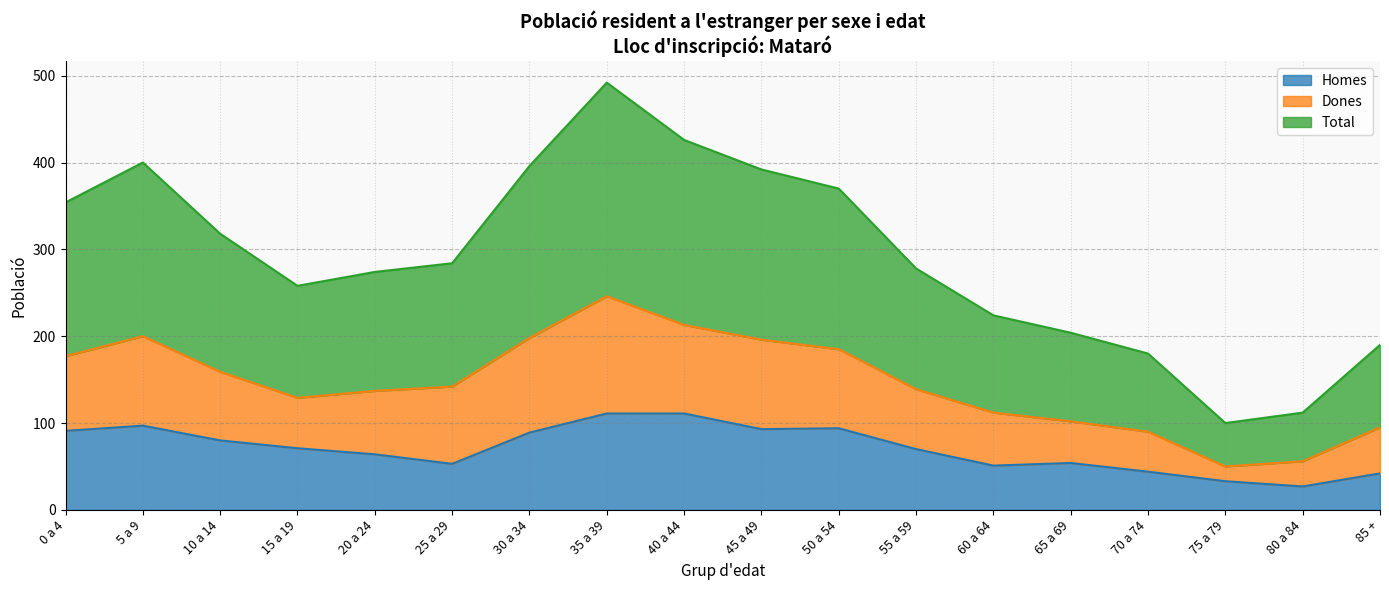

True or false: Homes and Total cross at least once.

False